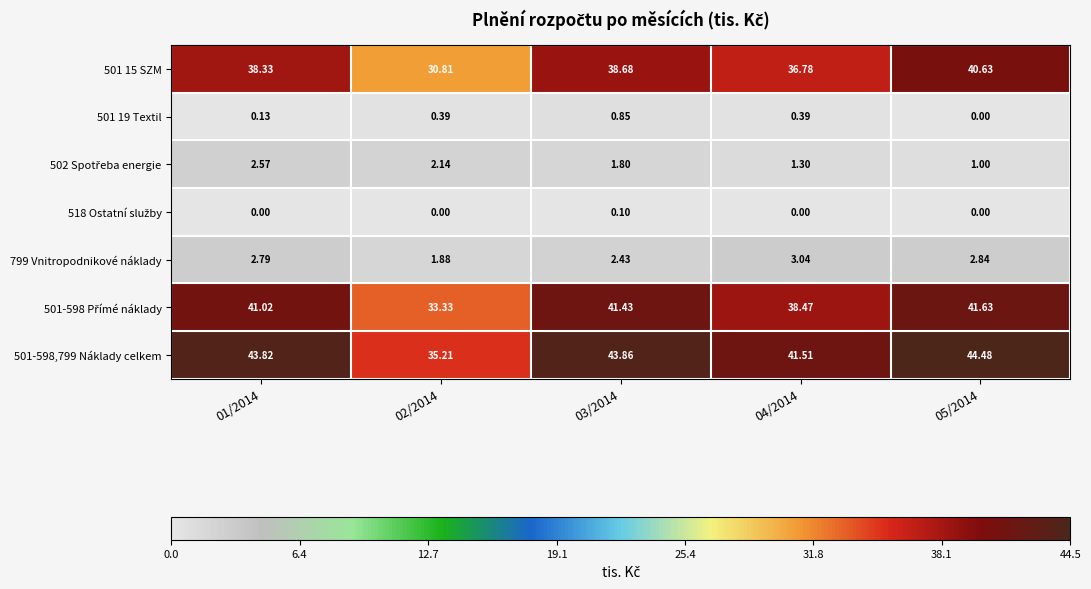

Is the value of 501-598,799 Náklady celkem at 05/2014 greater than the value of 799 Vnitropodnikové náklady at 01/2014?

Yes